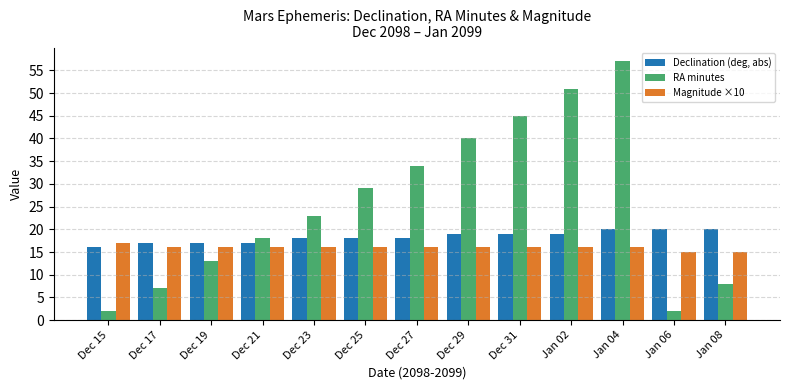

At which category is the sum across all series the highest?

Jan 04